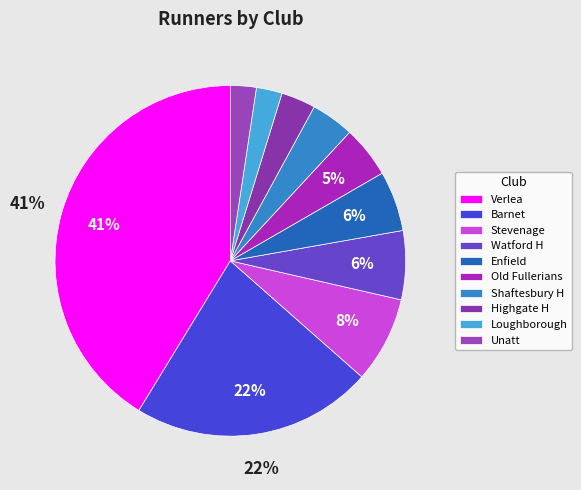

Count the number of slices in the pie.

10